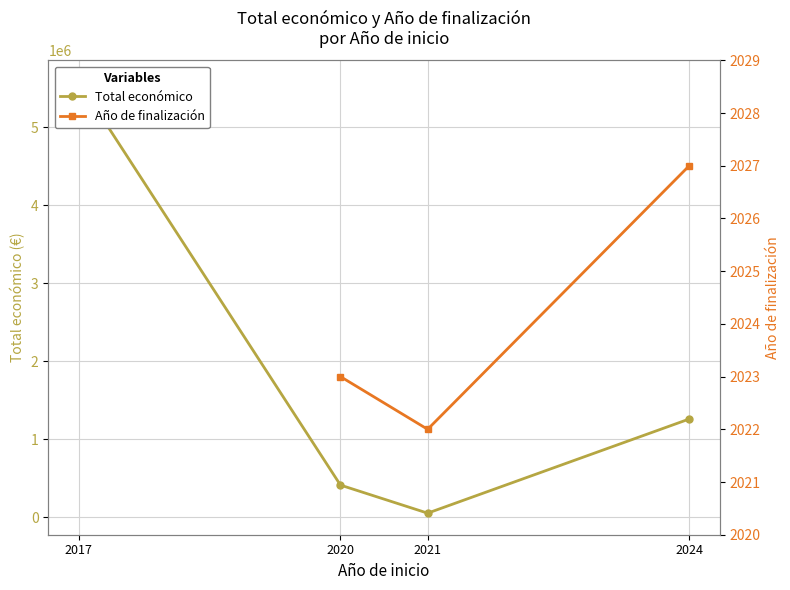

What is the total value across all series at 2021?

51999.0